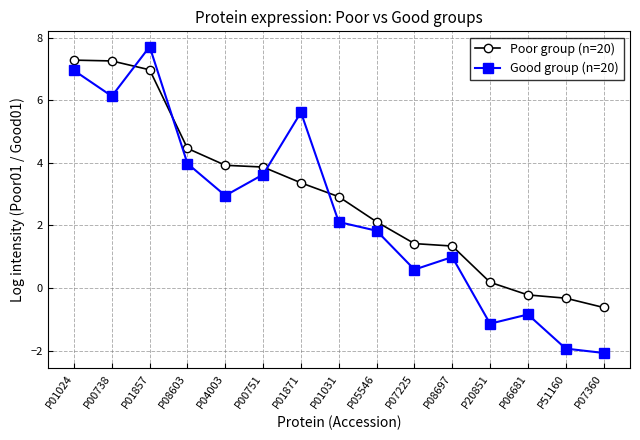

Where does the Poor group (n=20) series first go above 2?

P01024